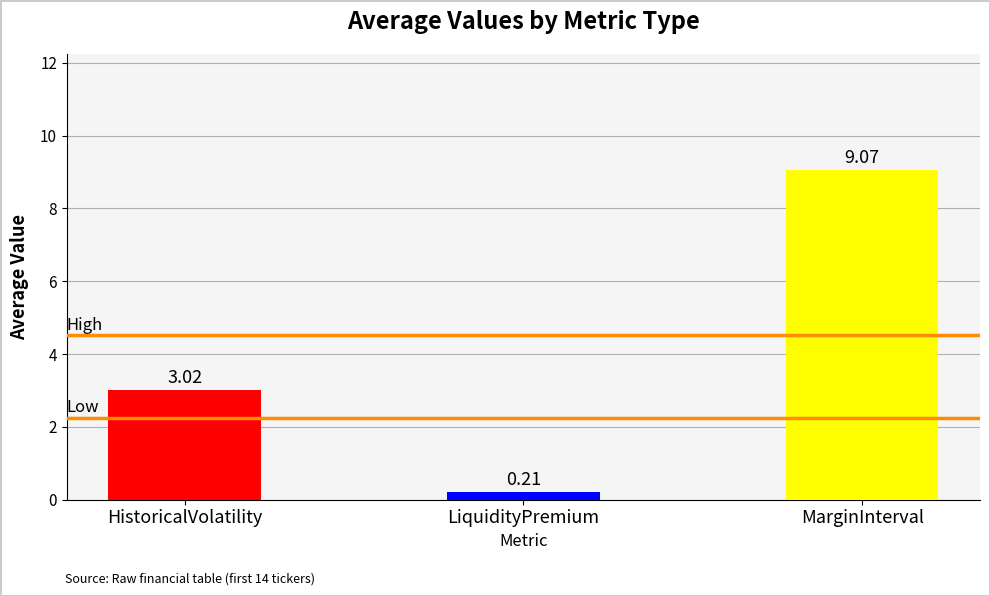

What is the label of the 2nd bar from the right?

LiquidityPremium